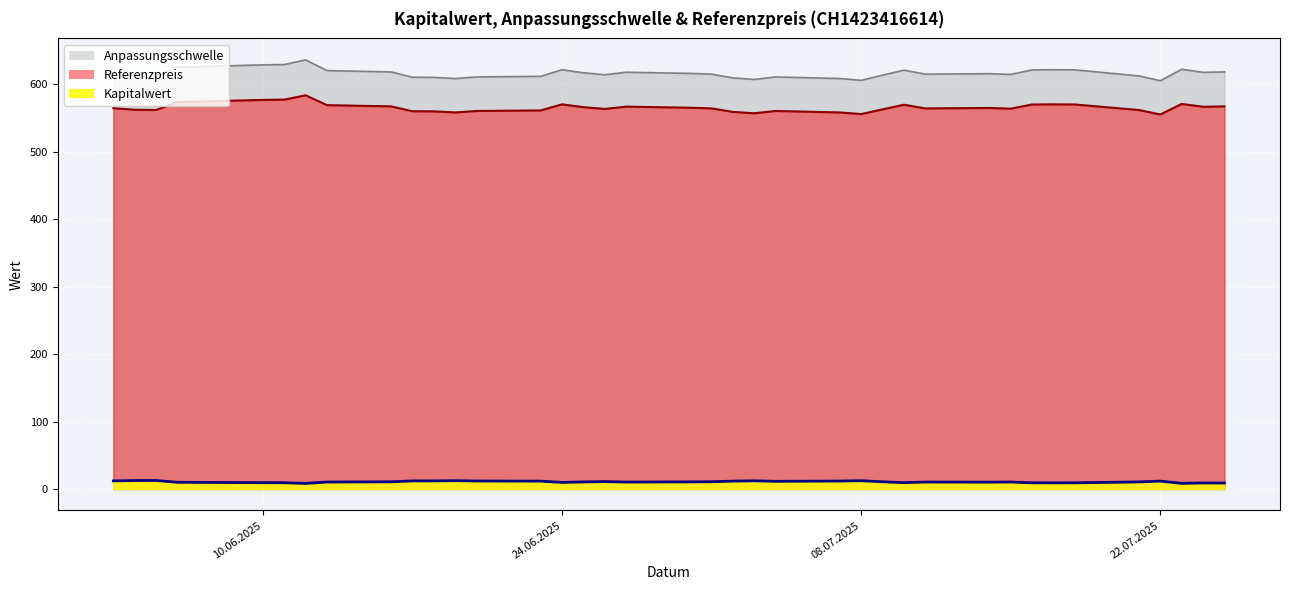

Which series has the largest total across all categories?

Anpassungsschwelle